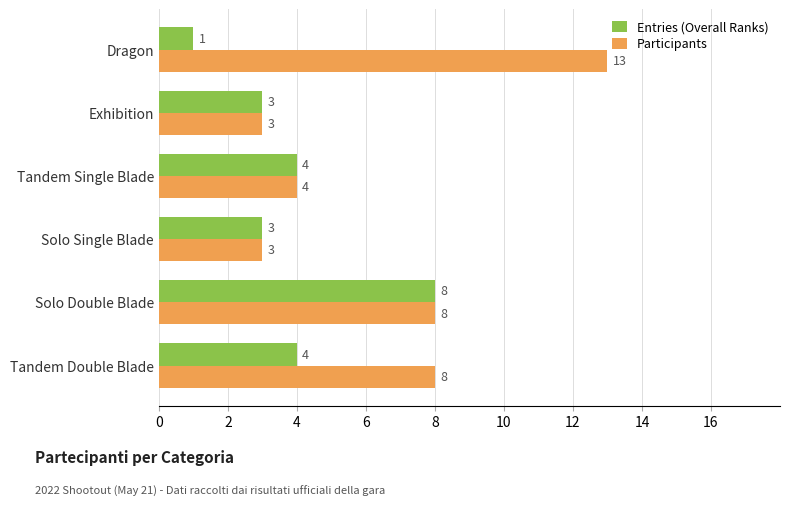

Which series changed the most between Tandem Double Blade and Tandem Single Blade?

Participants